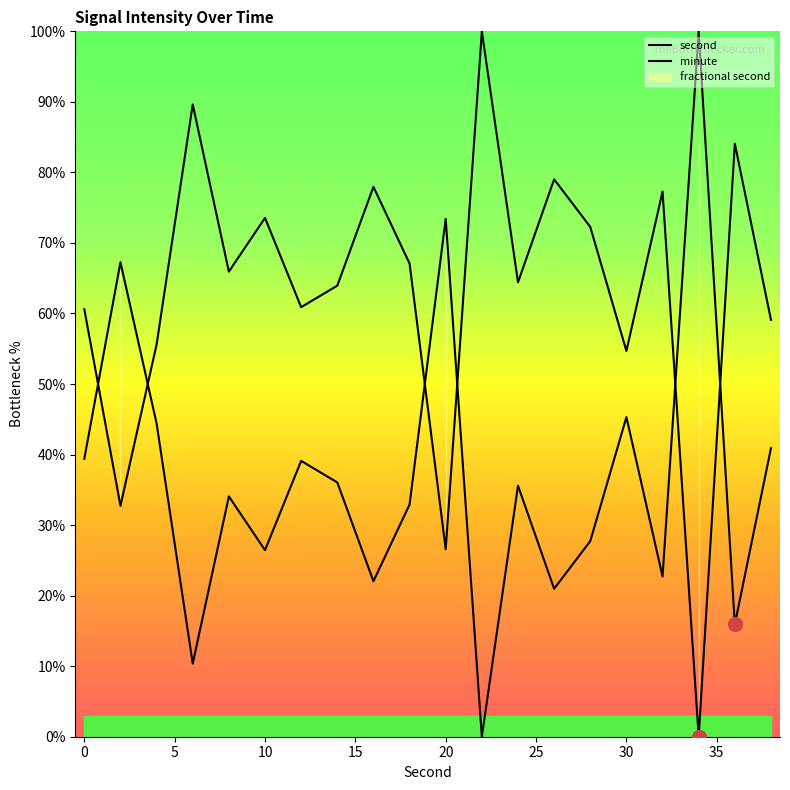

How many interior local peaks does the minute series have?

7